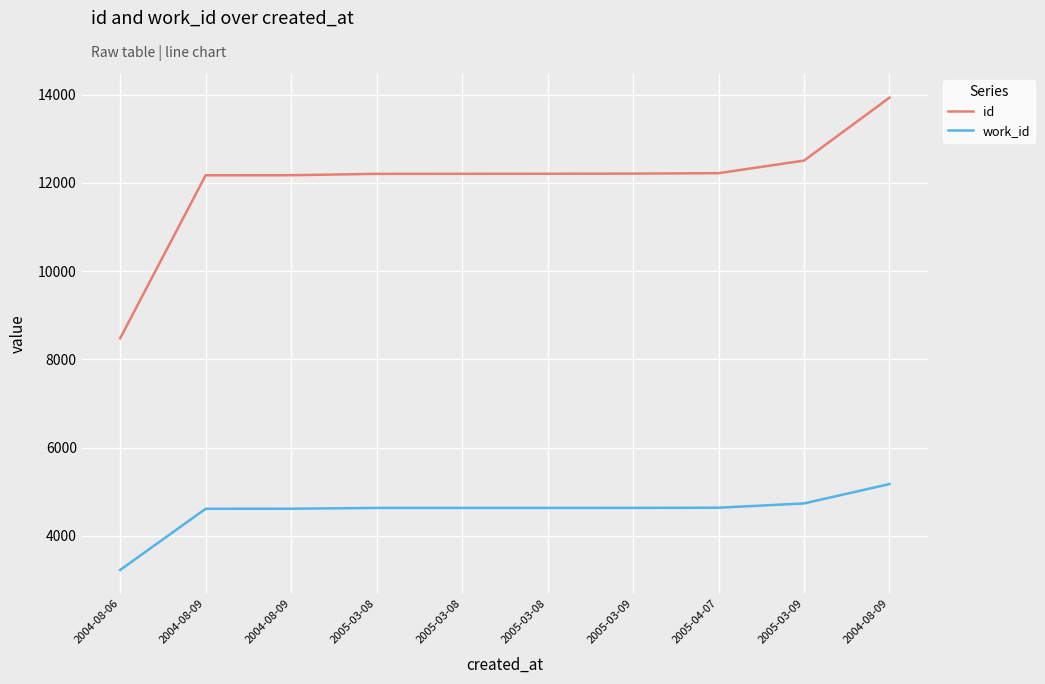

How many values in the work_id series are below 4635?

3